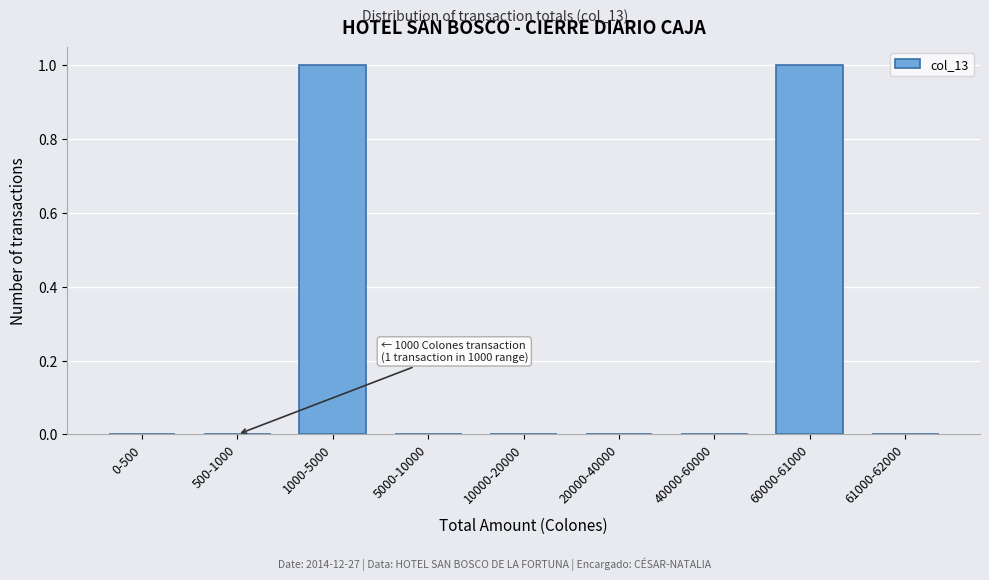

Reading left to right, list all the values displayed in this chart.

0-500=0	500-1000=0	1000-5000=1	5000-10000=0	10000-20000=0	20000-40000=0	40000-60000=0	60000-61000=1	61000-62000=0